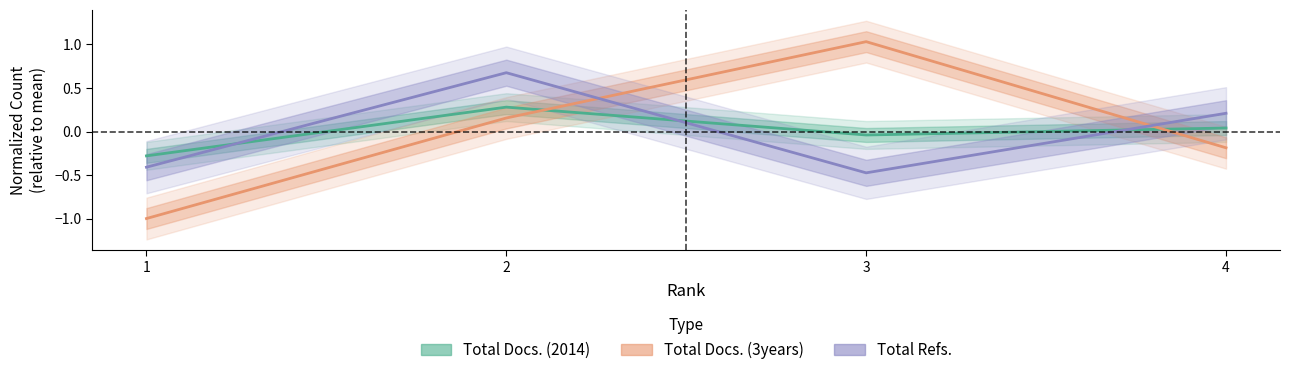

Does the chart display data point markers on the line(s)?

No